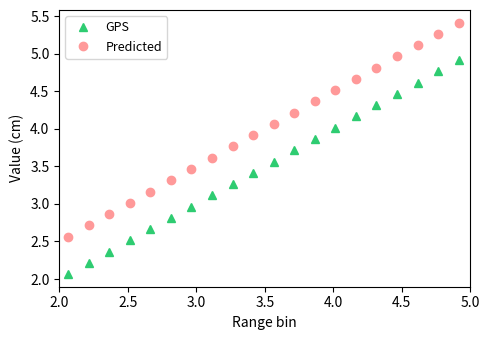

Is this an area chart (filled region under the line)?

No